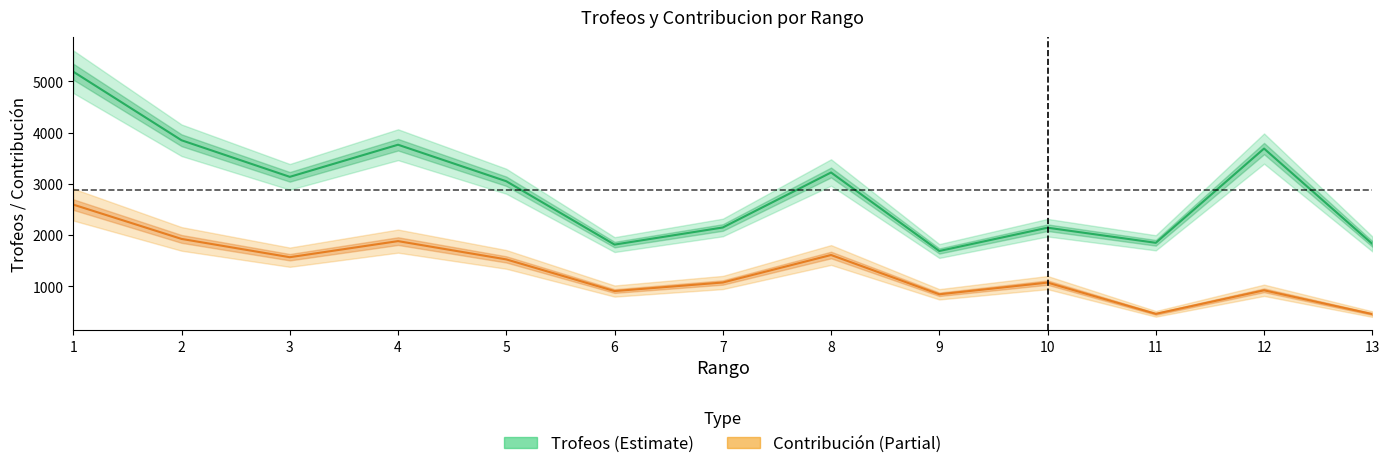

True or false: Trofeos and Contribucion cross at least once.

False